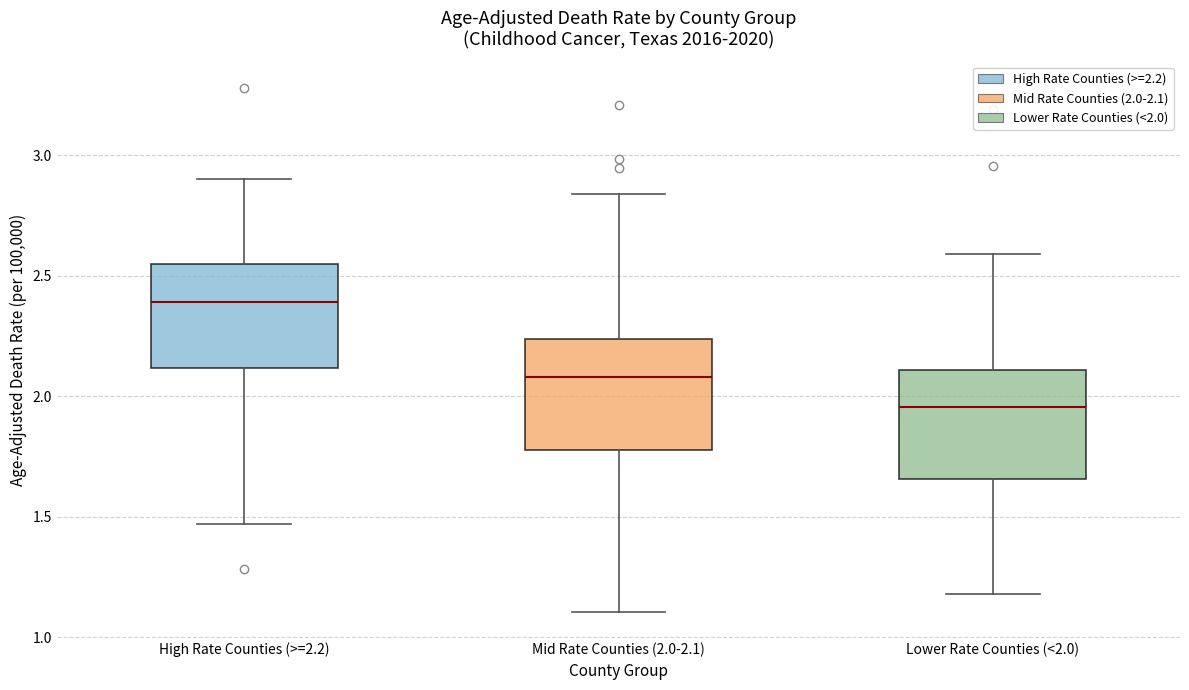

Reading left to right, read every box against the y-axis: the position of its median line, the range the box covers, and the ends of its whiskers. The values are not printed on the chart, so give them approximately, as read against the axis.

High Rate Counties (>=2.2): median 2.40, box 2.10 to 2.55, whiskers 1.45 to 2.90
Mid Rate Counties (2.0-2.1): median 2.10, box 1.80 to 2.25, whiskers 1.10 to 2.85
Lower Rate Counties (<2.0): median 1.95, box 1.65 to 2.10, whiskers 1.20 to 2.60